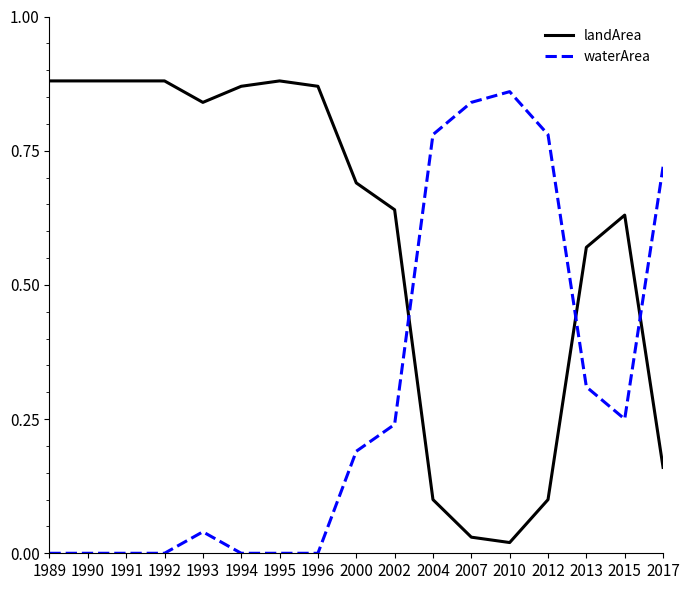

Rank the series at 1990 from lowest to highest value.

waterArea, landArea